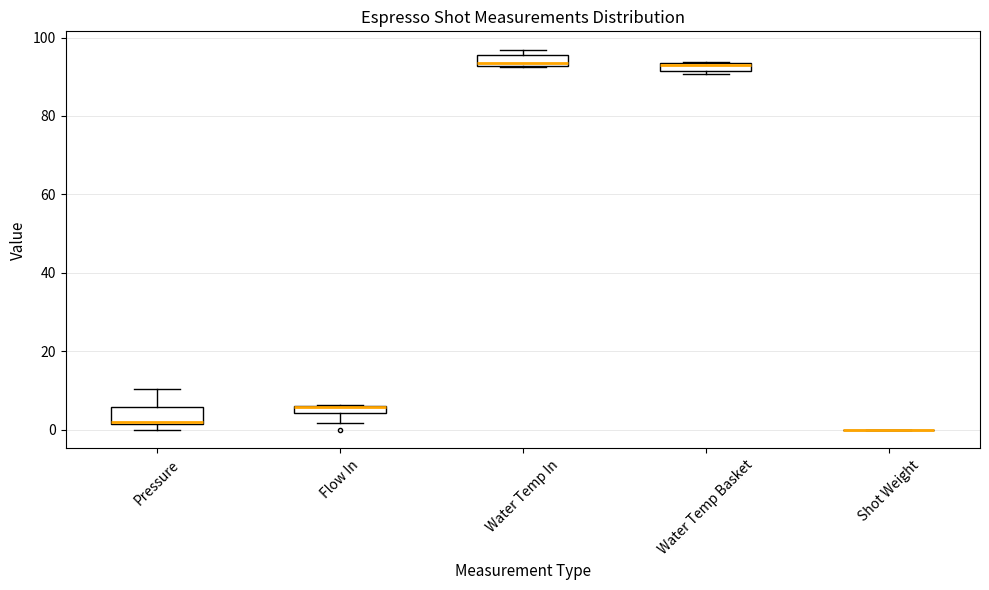

Where is the upper edge of the box for Flow In on the y-axis? The values are not printed on the chart, so give them approximately, as read against the axis.

6